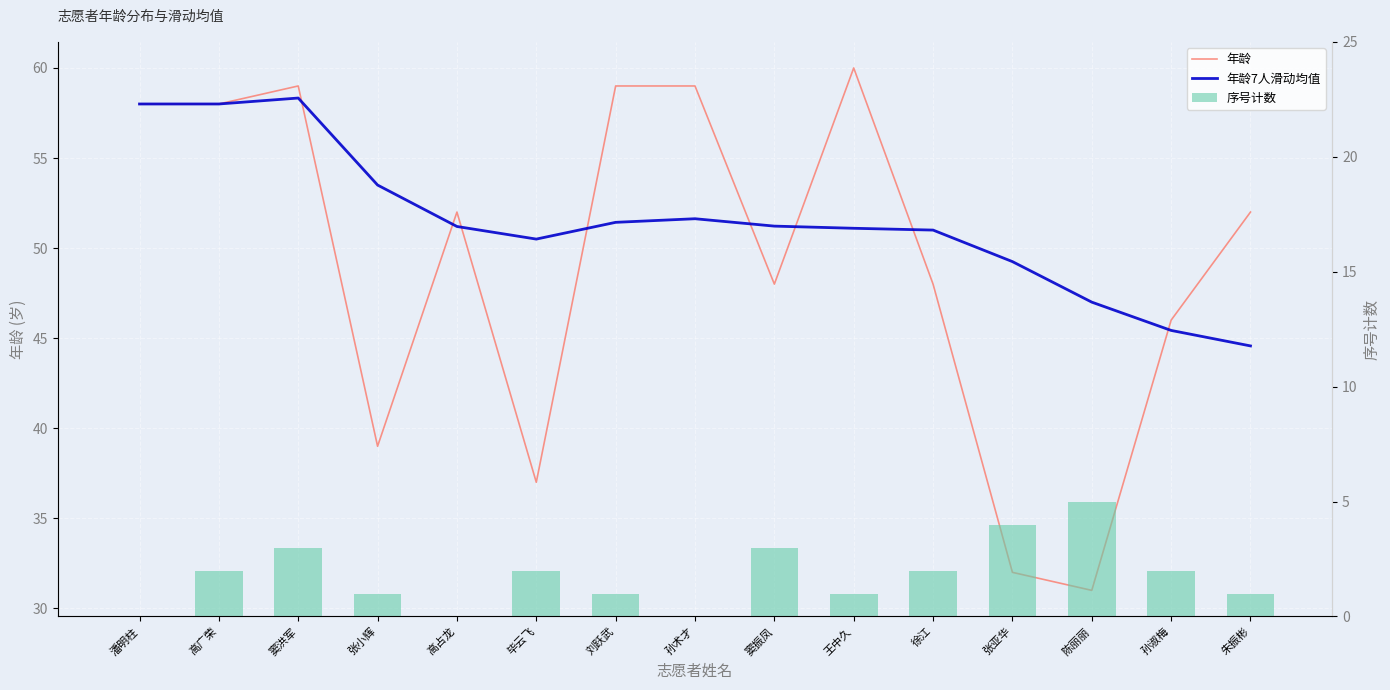

What is the average value of the 年龄7人滑动均值 series?

51.5